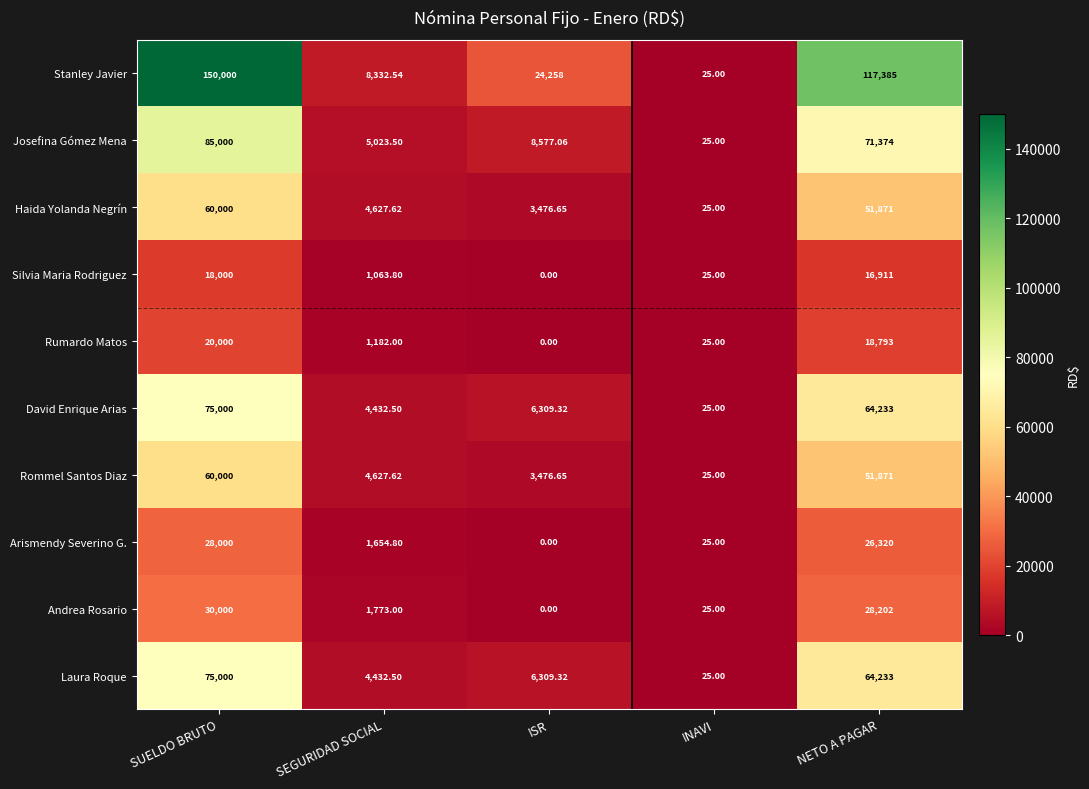

What is the total value across all series at NETO A PAGAR?

511193.0